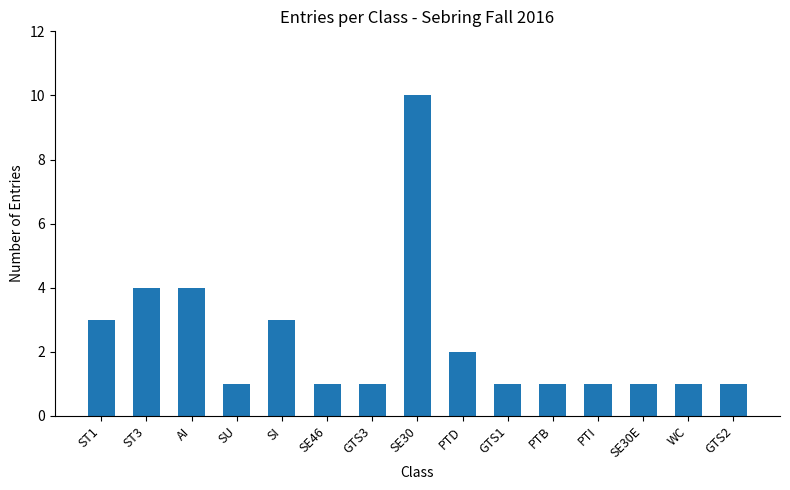

How many series are shown in this chart?

1